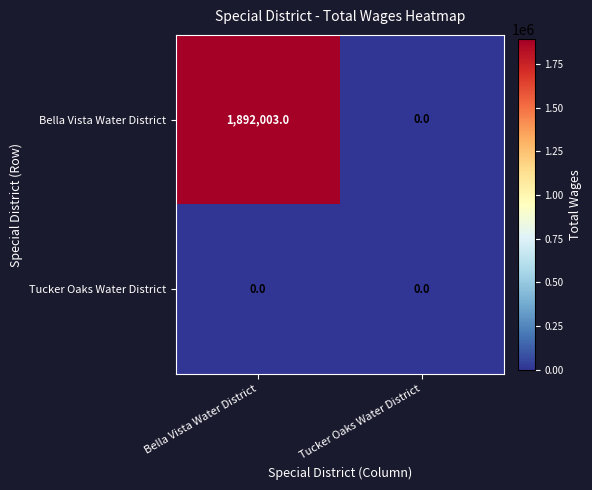

Which series changed the most between Bella Vista Water District and Tucker Oaks Water District?

Bella Vista Water District